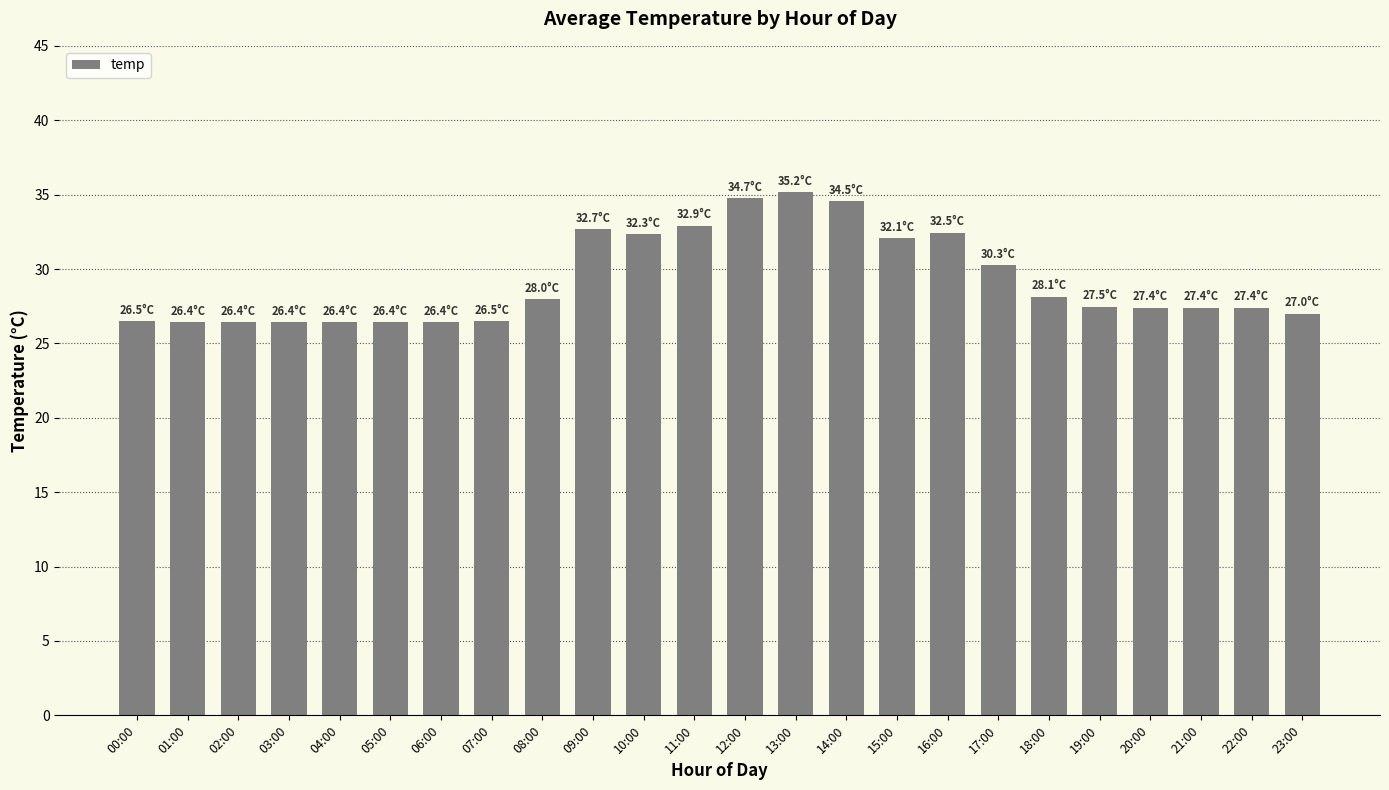

Where is the data nearest to the value 30?

17:00